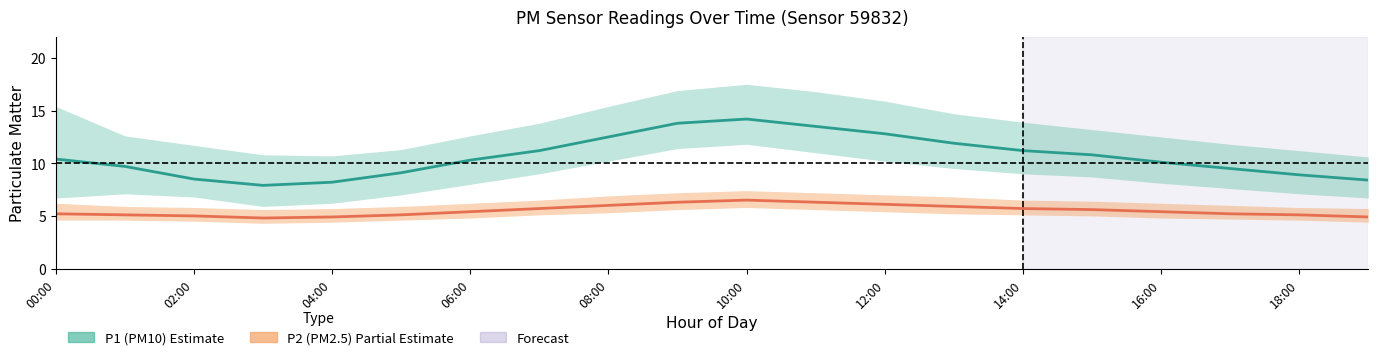

Rank the series at 06:00 from lowest to highest value.

P2 (PM2.5) estimate, P1 (PM10) estimate